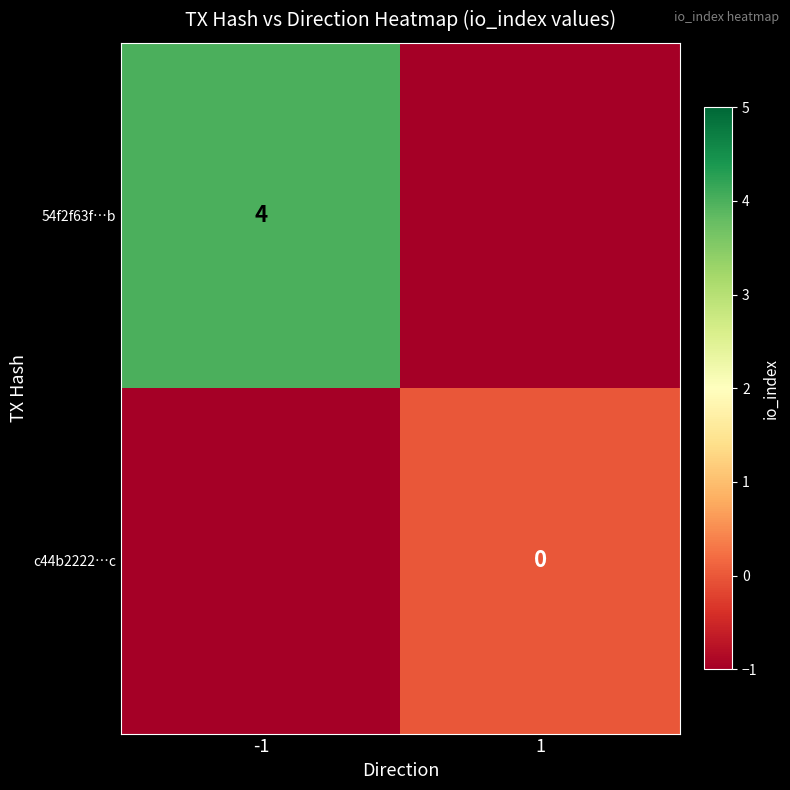

What is the sum of the c44b2222…c values at -1 and 1?

-1